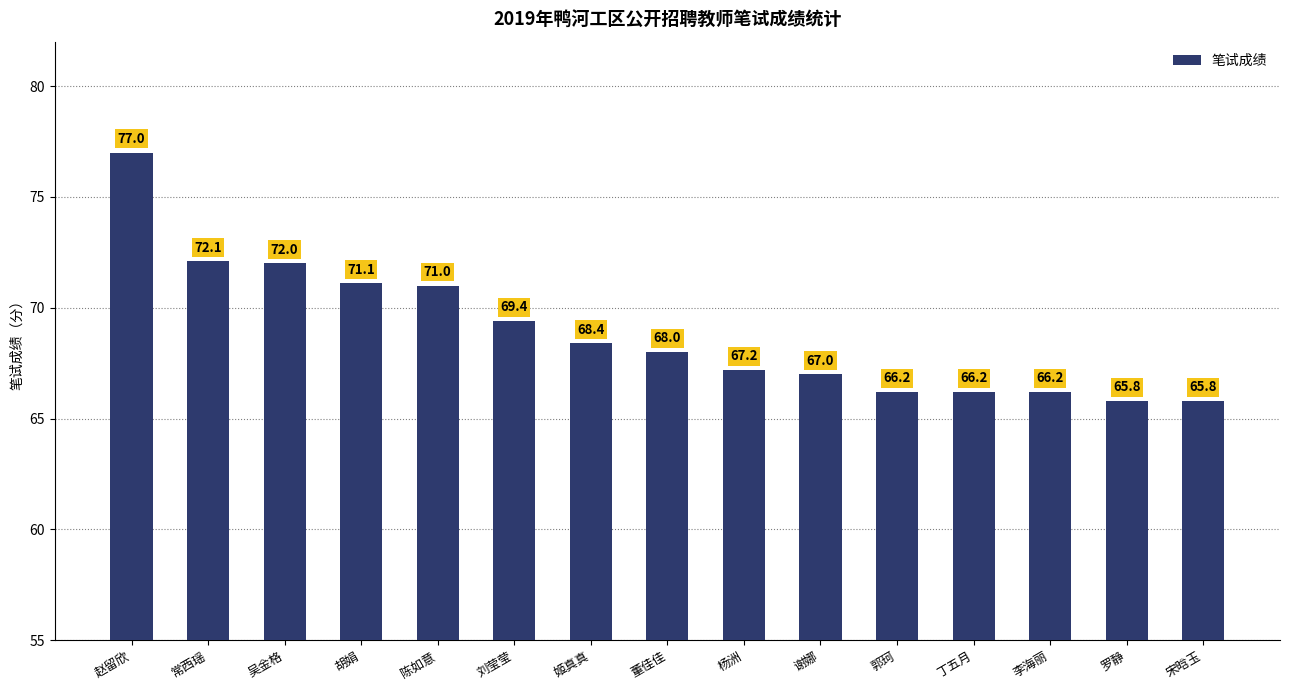

What position from the left is 李海丽?

13